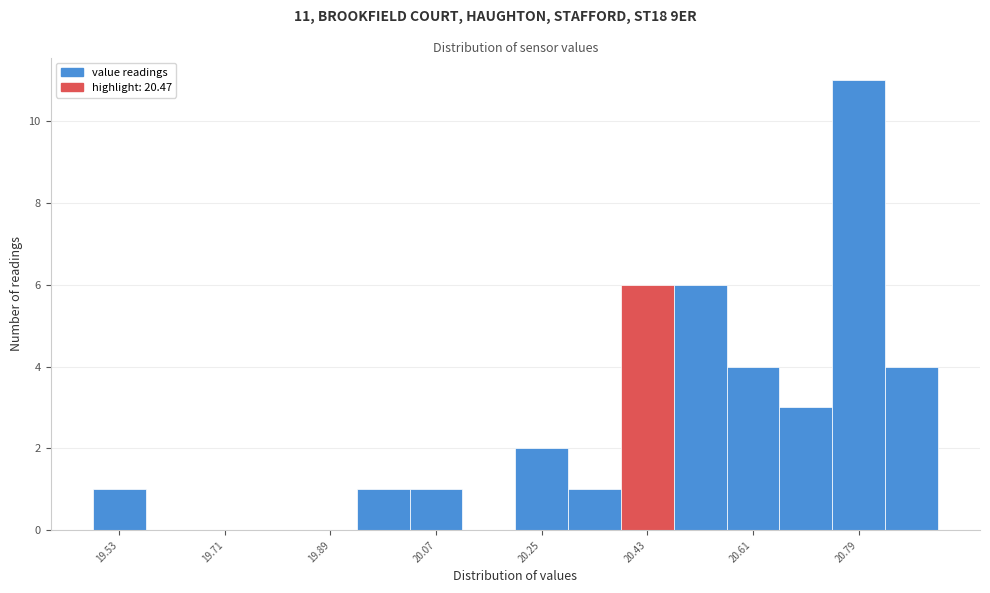

Which range on the x-axis has the tallest bar?

20.745 to 20.835